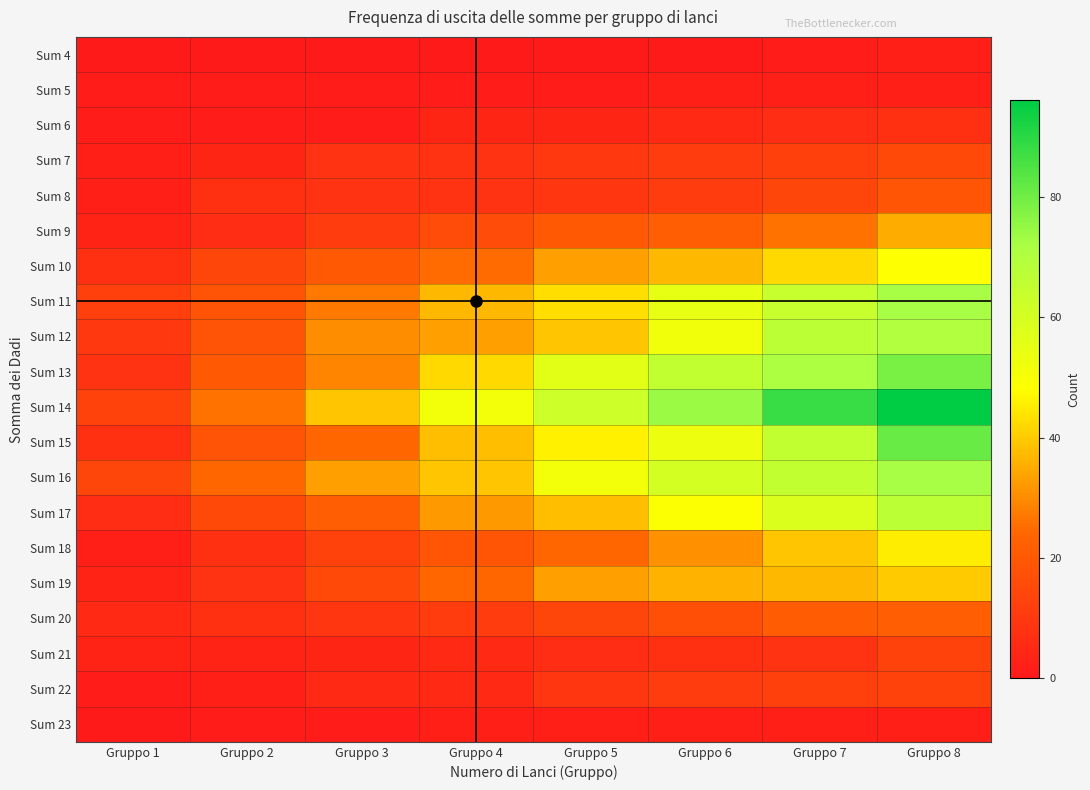

At which category is the sum across all series the highest?

Gruppo 8